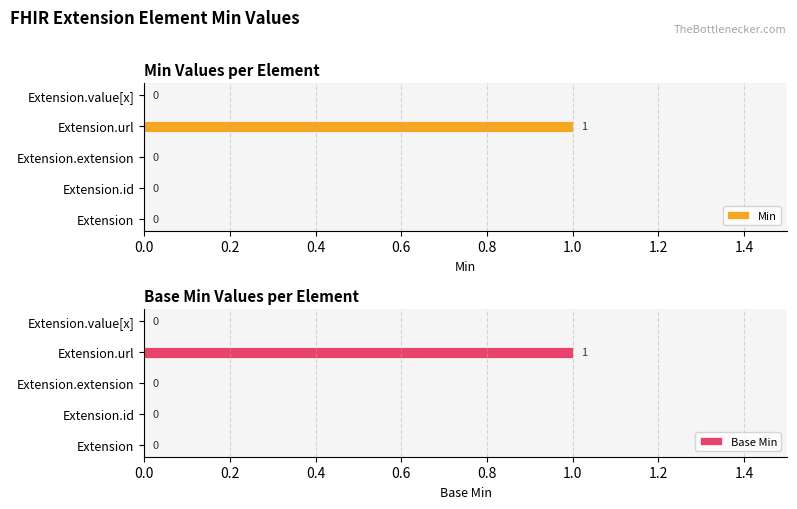

Are the bars horizontal?

Yes